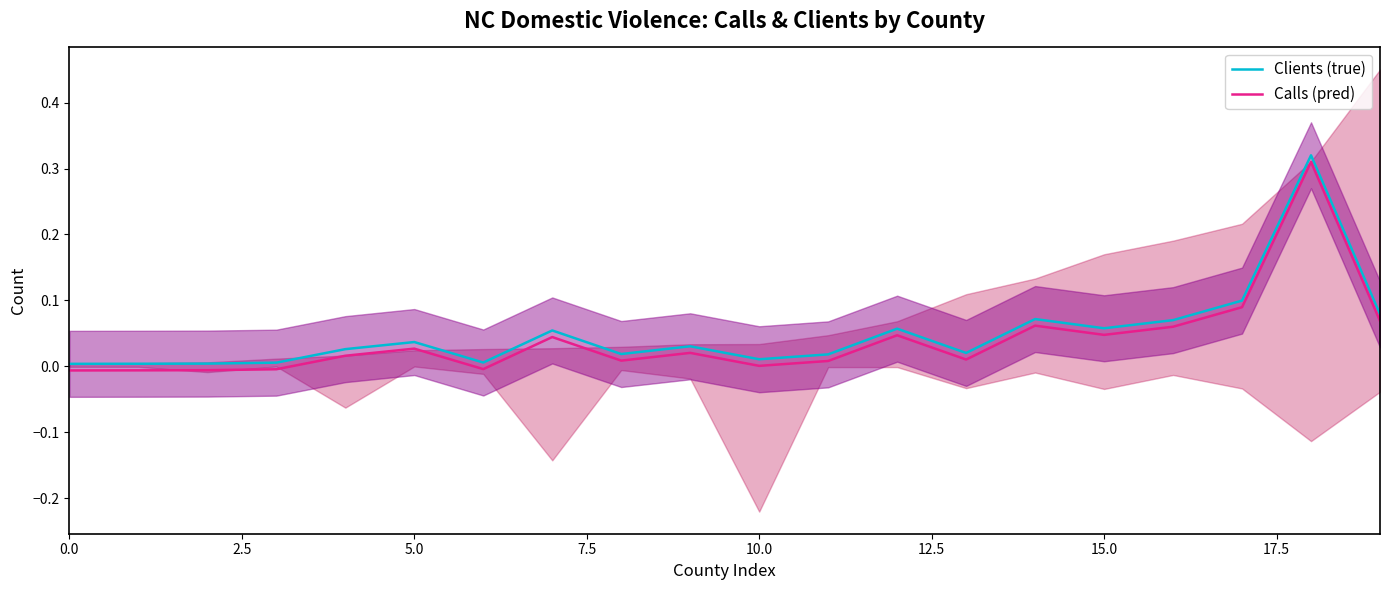

True or false: Clients (true) and Calls (pred) cross at least once.

False